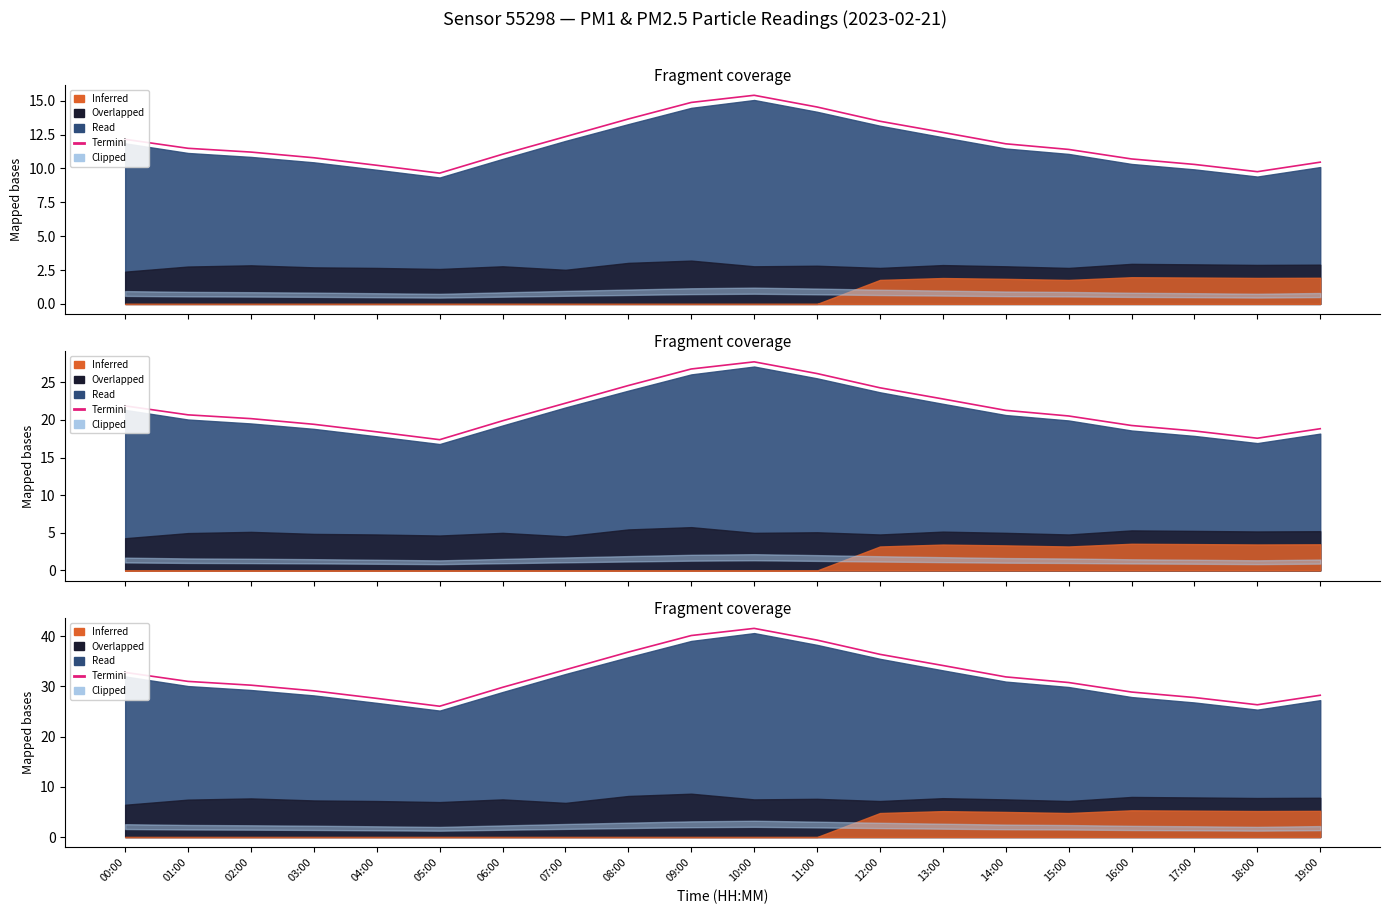

Where is the first local maximum?

10:00